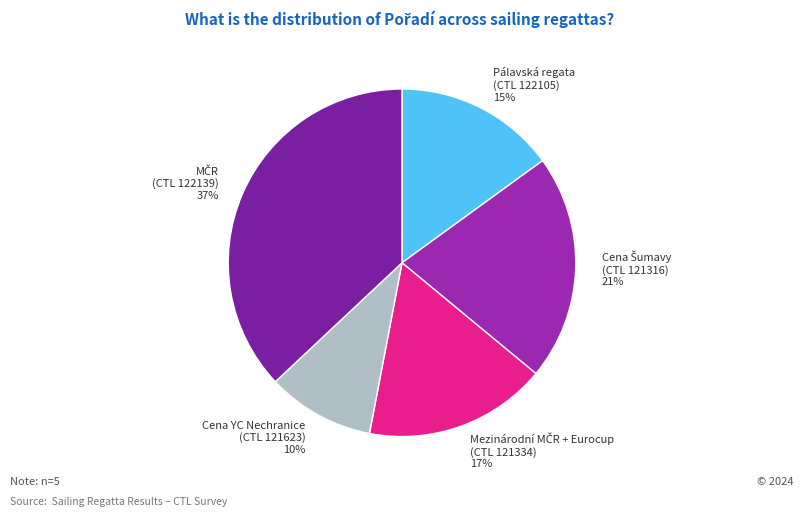

What percentage is the Cena YC Nechranice (CTL 121623) slice, to the nearest percent?

10%